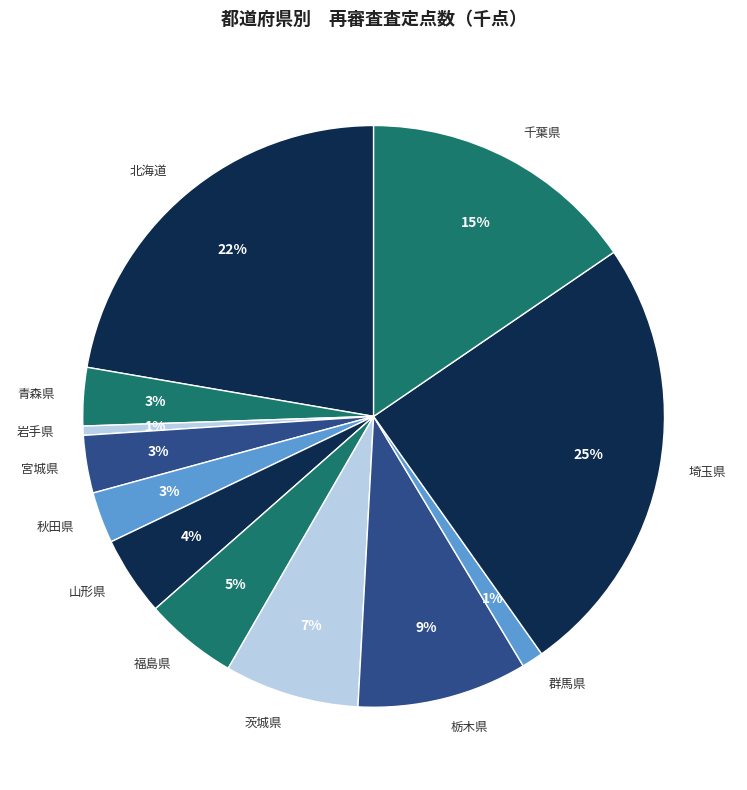

To the nearest percent, what is the difference between the largest and smallest slice percentages?

24%